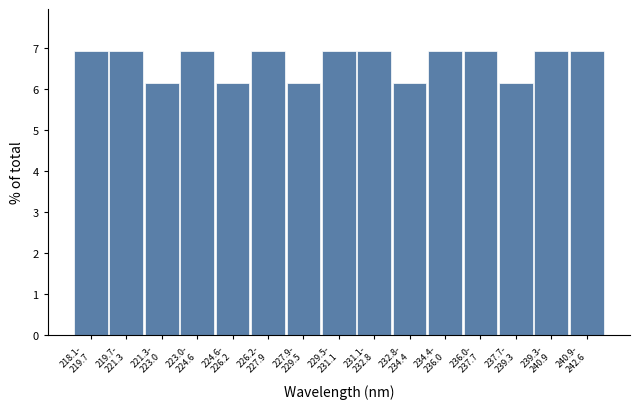

Reading left to right, transcribe all the data shown in this chart.

6.9	6.9	6.2	6.9	6.2	6.9	6.2	6.9	6.9	6.2	6.9	6.9	6.2	6.9	6.9